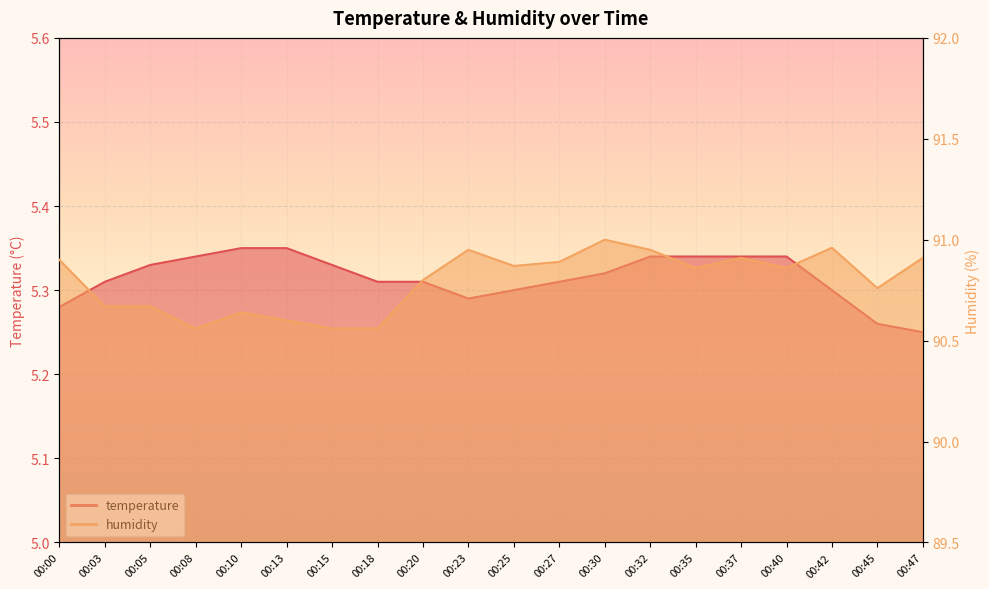

The value of temperature_line at 00:30 is 2.7. True or false?

False